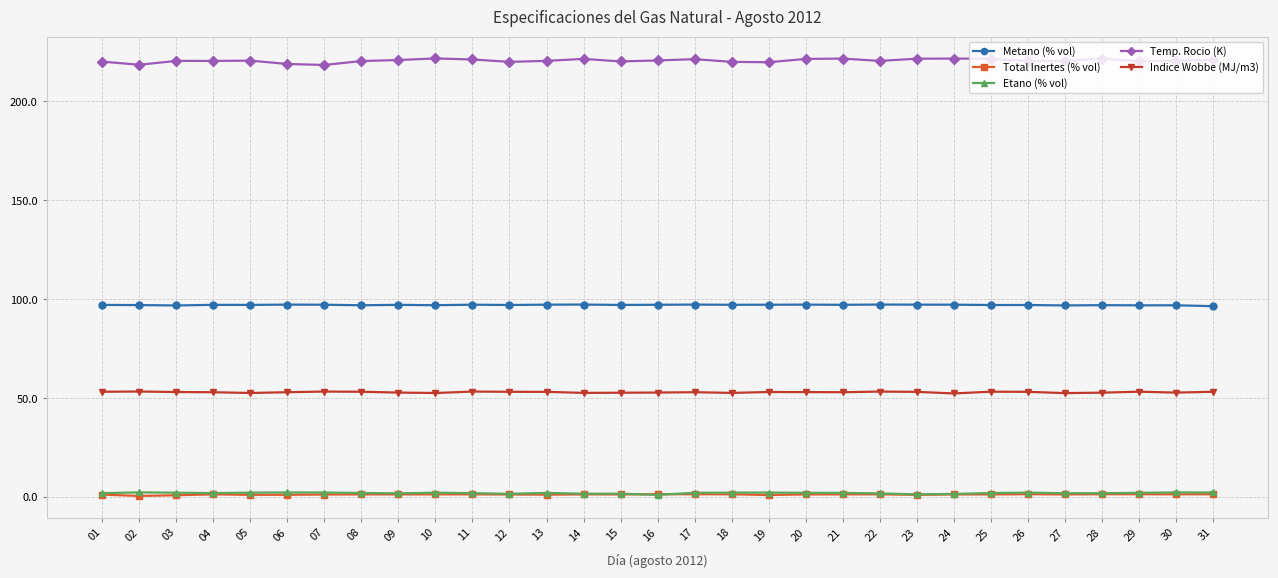

What is the maximum value shown in the chart?

221.7